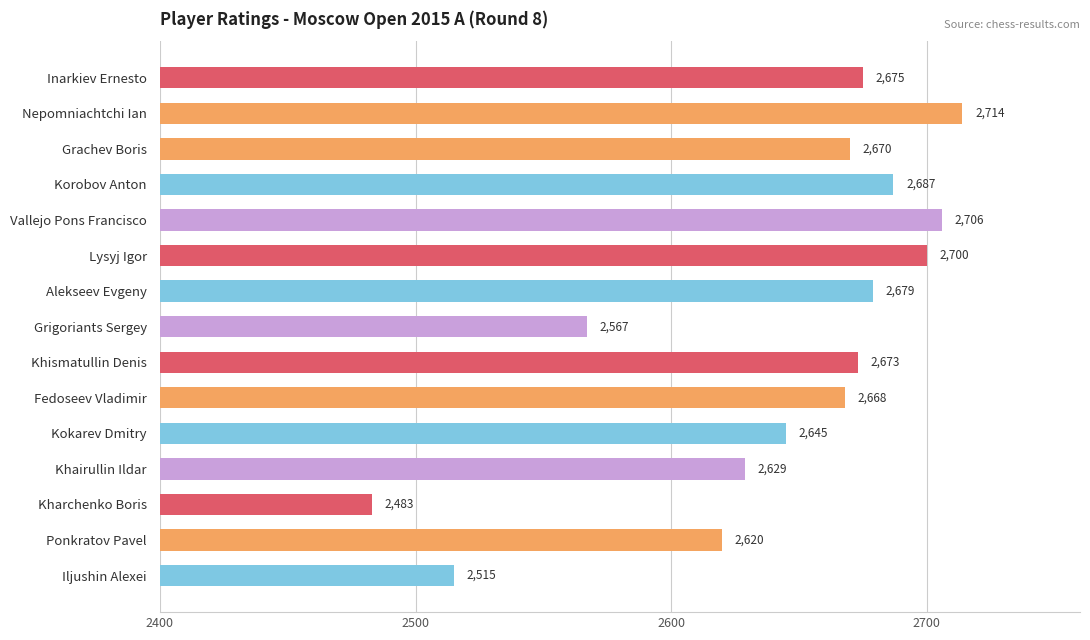

Which label corresponds to the largest value in the chart?

Nepomniachtchi Ian